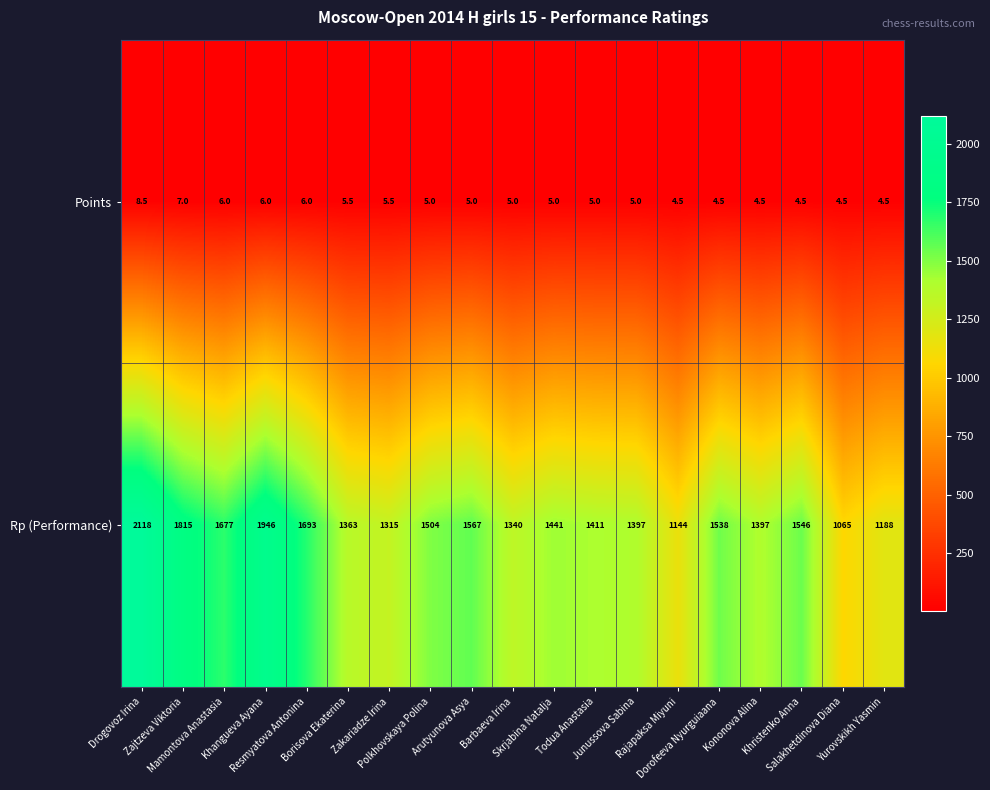

What is the maximum value for Rp (Performance)?

2118.0